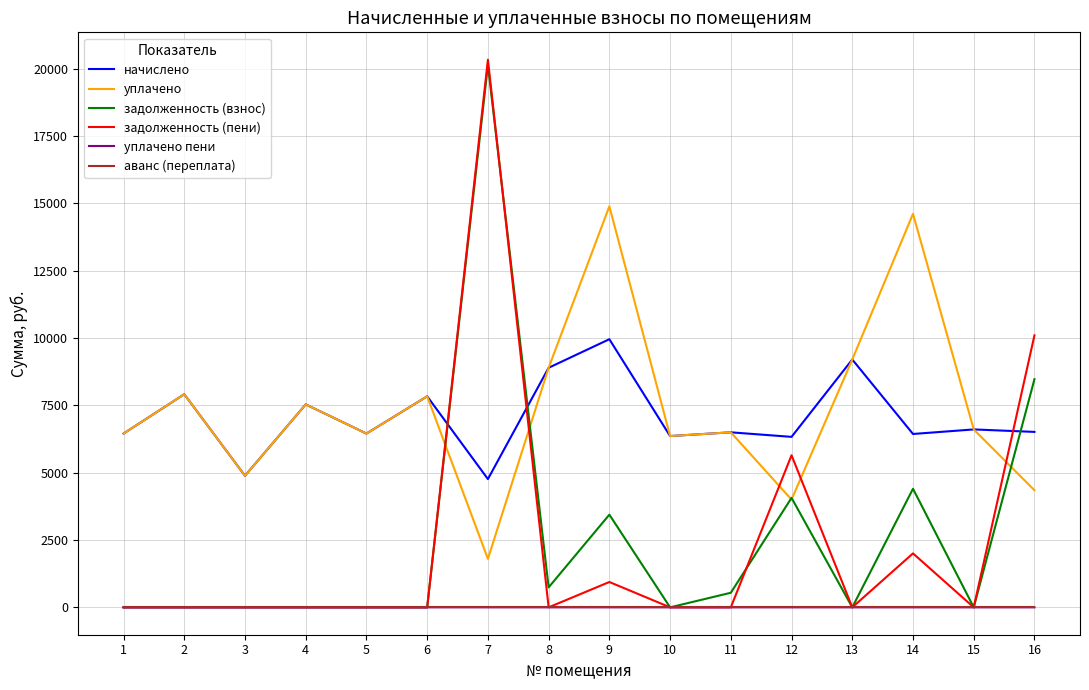

True or false: аванс (переплата) and начислено intersect in this chart.

False